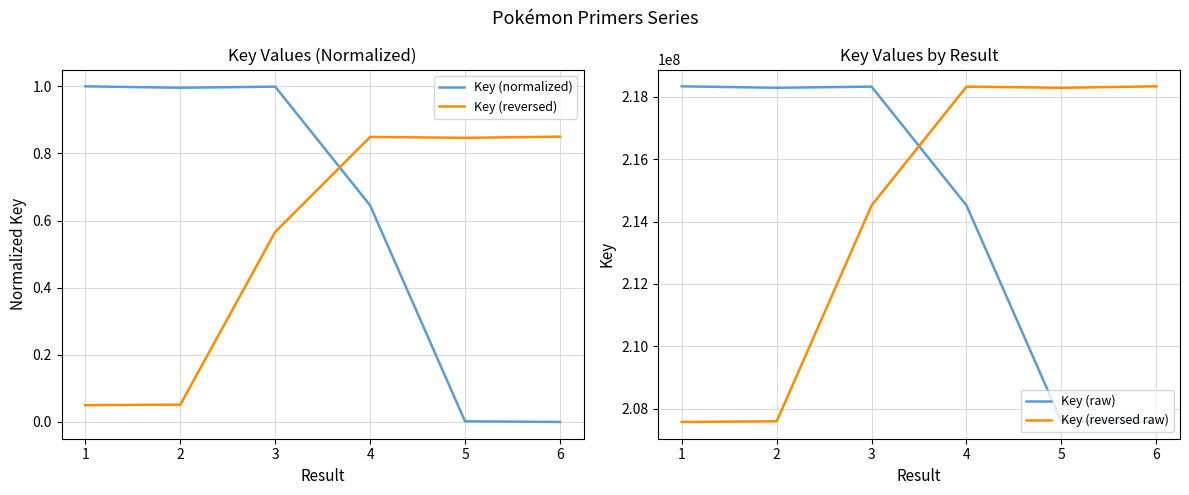

Reading left to right, what are all the values shown in this chart?

Key (normalized): 1.0	1.0	1.0	0.6	0.0	0.0
Key (reversed): 0.1	0.1	0.6	0.8	0.8	0.9
Key (raw): 218335874.0	218290145.0	218325940.0	214517940.0	207594574.0	207574474.0
Key (reversed raw): 207574474.0	207594574.0	214517940.0	218325940.0	218290145.0	218335874.0